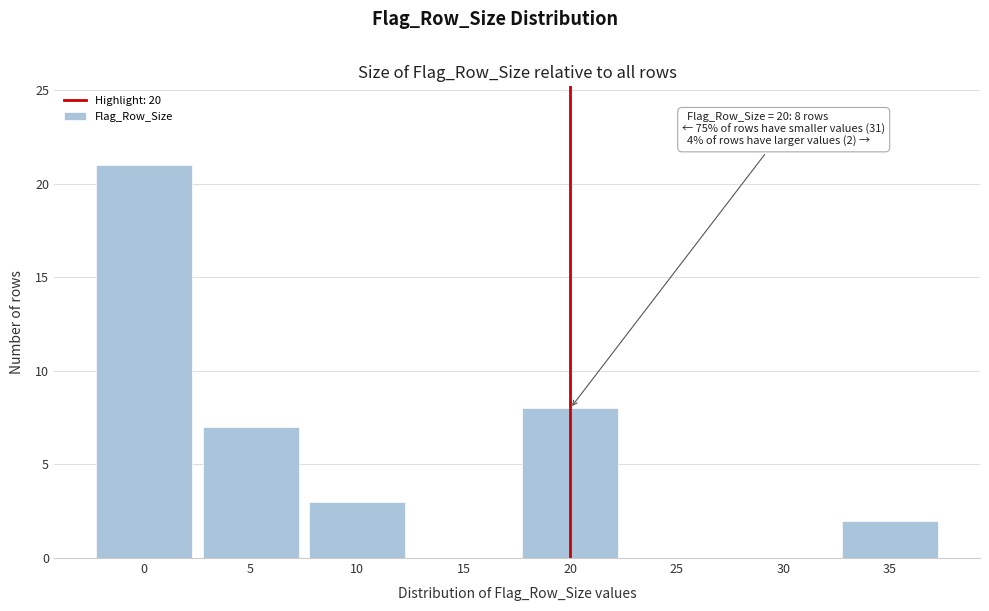

Reading right to left, transcribe all the data shown in this chart.

35=2	30=0	25=0	20=8	15=0	10=3	5=7	0=21